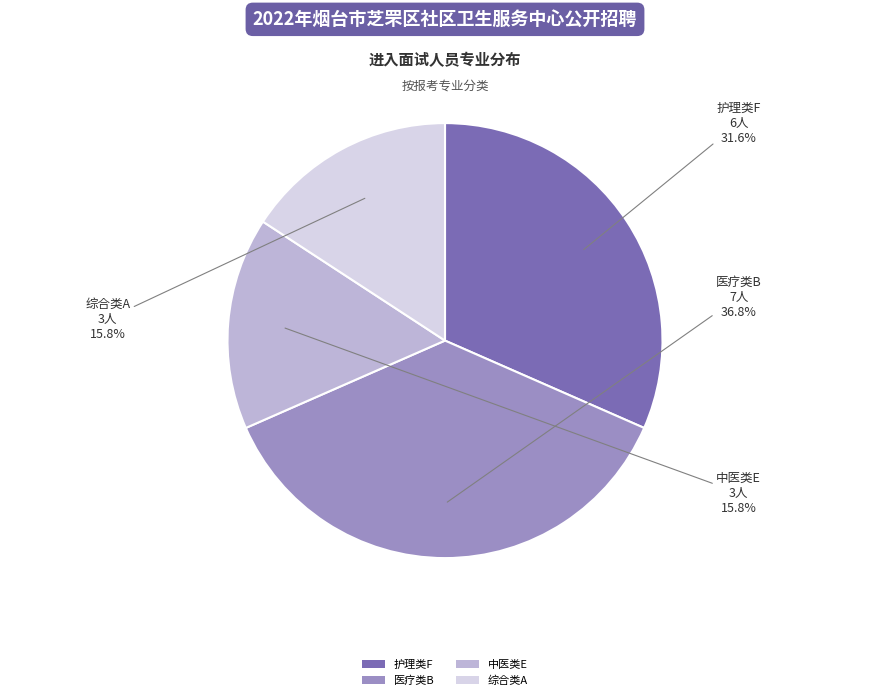

What is the ratio of the value at 综合类A to the value at 中医类E?

1.0